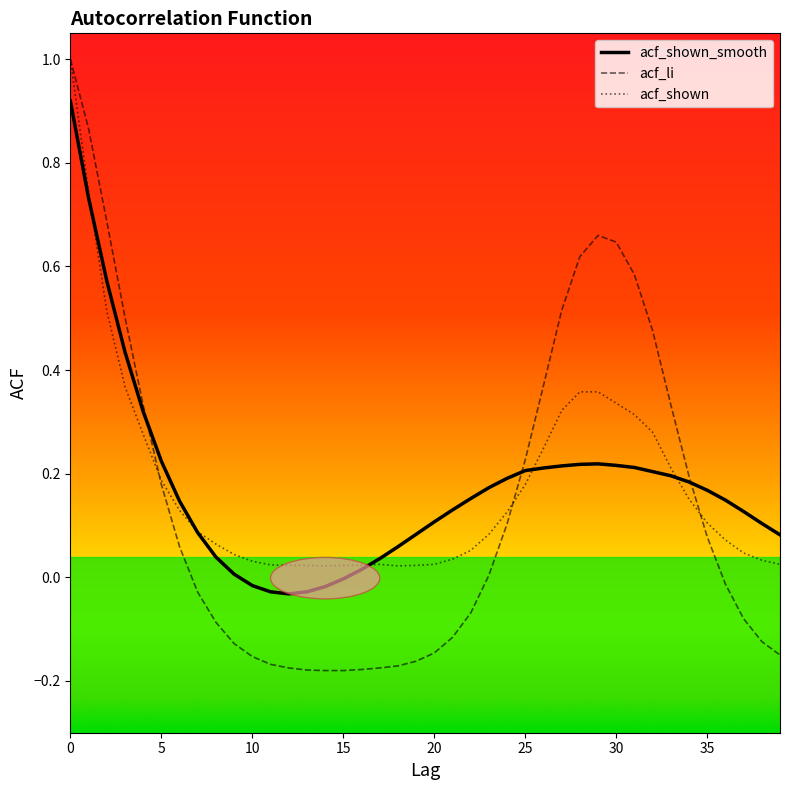

What is the greatest value displayed?

1.0